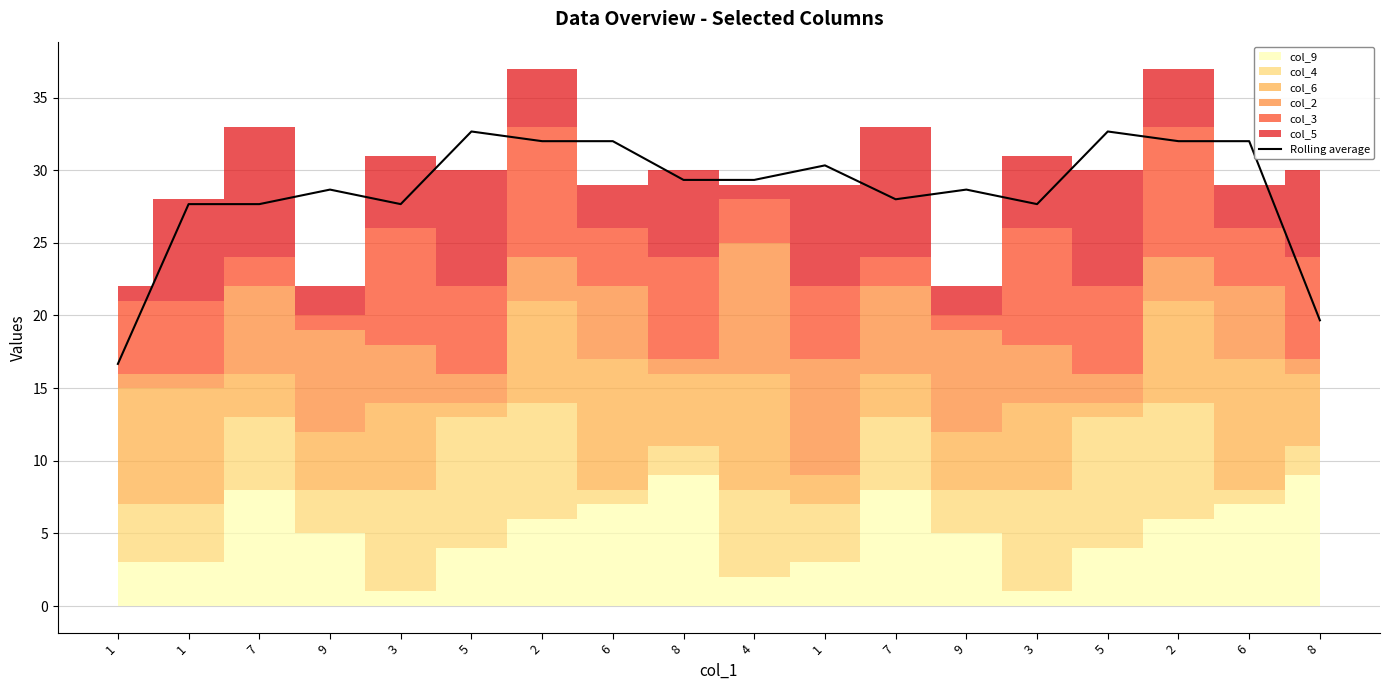

Approximately how many times larger is the value at 2 compared to 3?

1.2